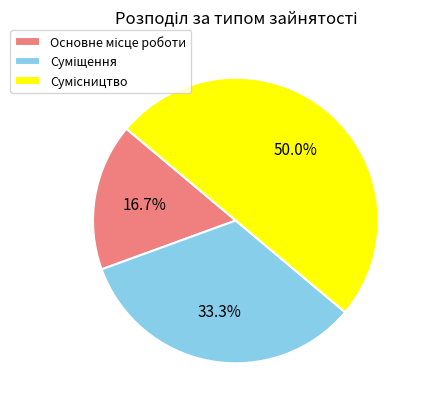

How many segments does this pie chart have?

3